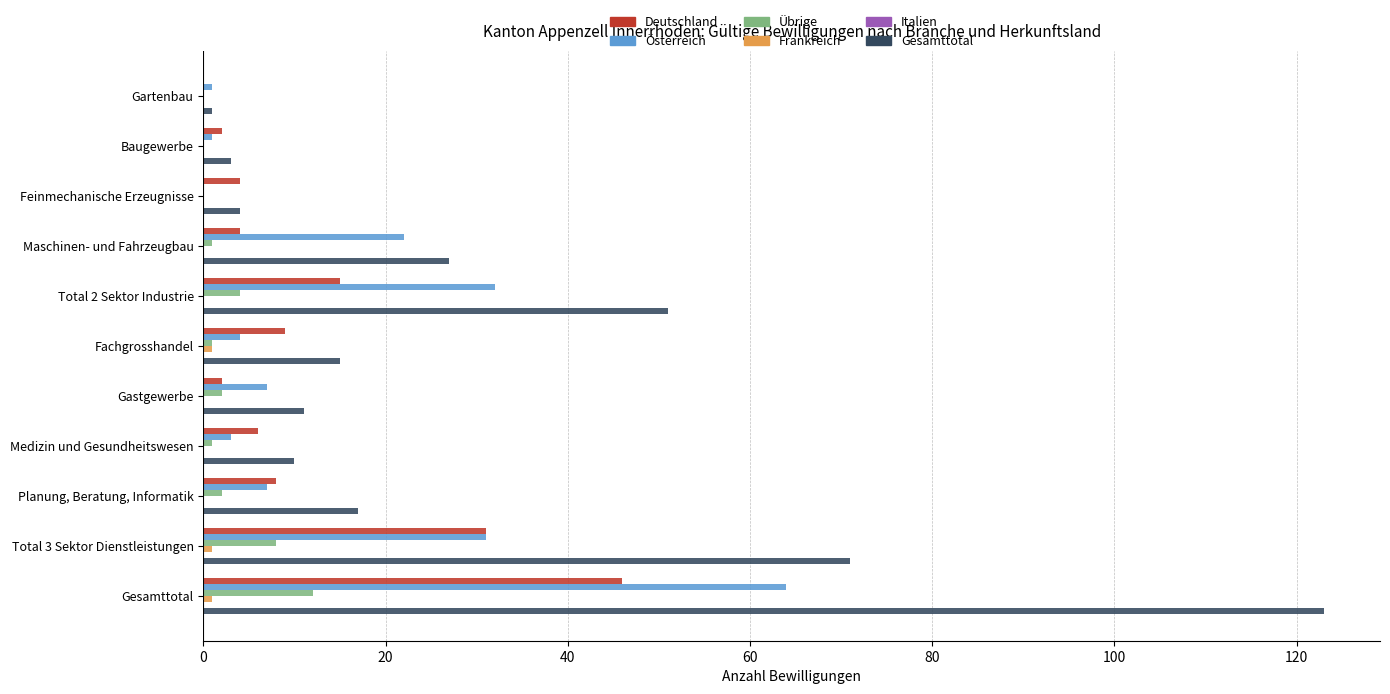

Is the value of Österreich at Total 3 Sektor Dienstleistungen greater than the value of Gesamttotal at Gastgewerbe?

Yes